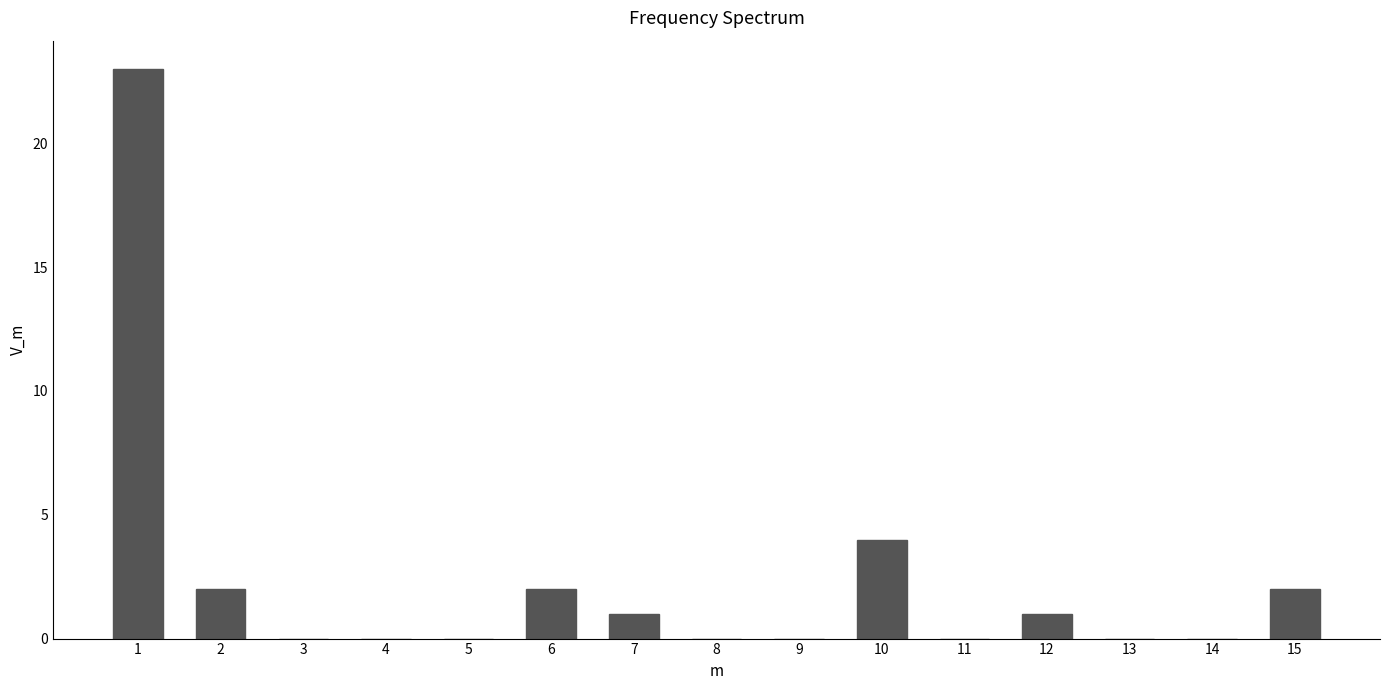

Reading left to right, list all the values displayed in this chart.

1=23	2=2	3=0	4=0	5=0	6=2	7=1	8=0	9=0	10=4	11=0	12=1	13=0	14=0	15=2